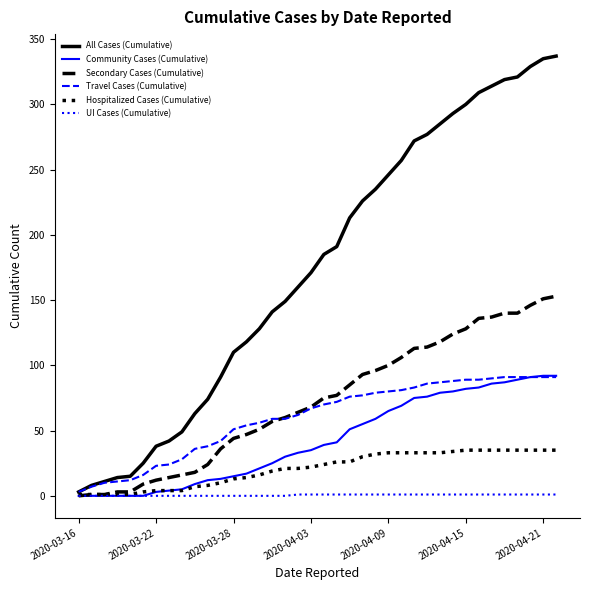

At how many categories does at least one series exceed 98?

26